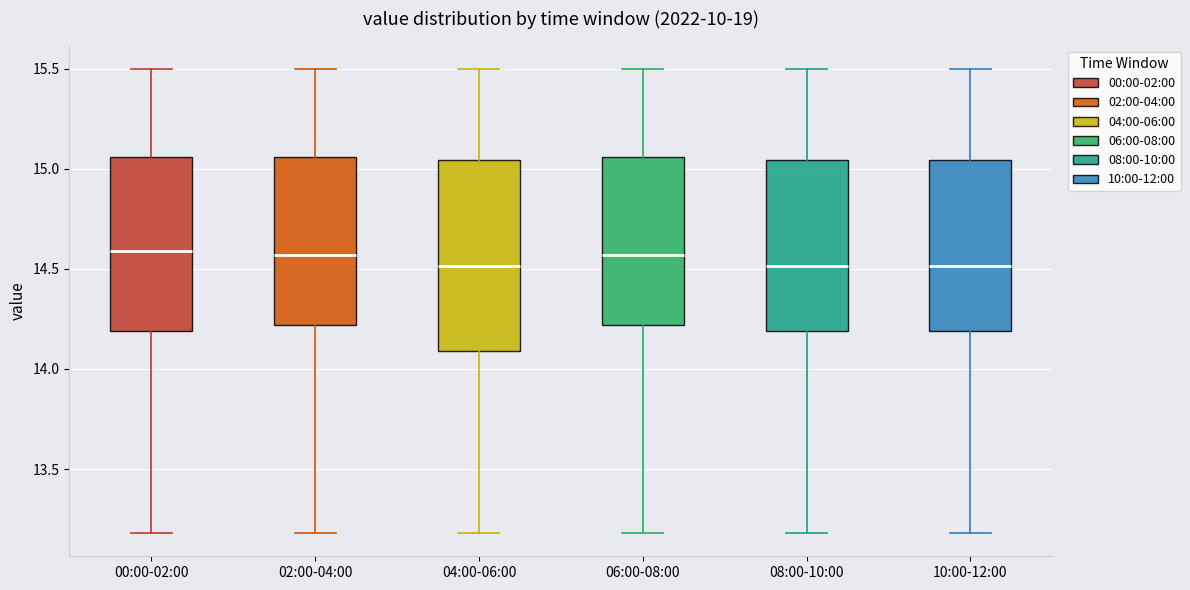

Where is the upper edge of the box for 00:00-02:00 on the y-axis? The values are not printed on the chart, so give them approximately, as read against the axis.

15.05